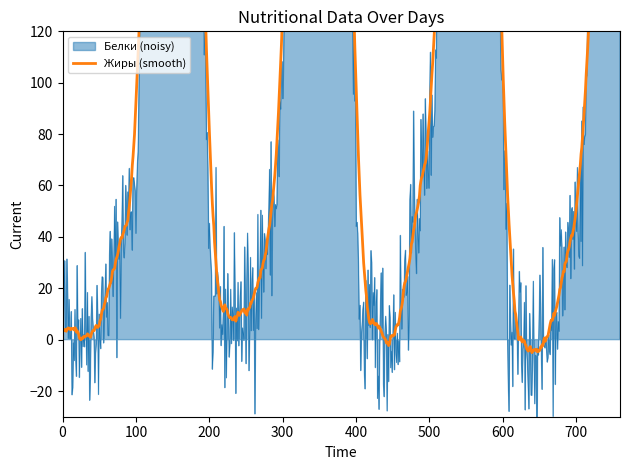

In Жиры, how many points are lower than both neighbors (excluding endpoints)?

4